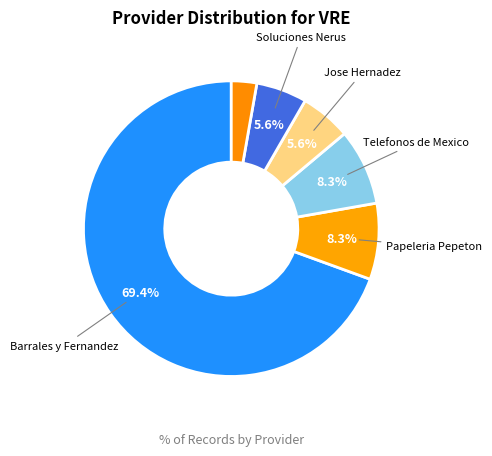

How many segments does this pie chart have?

6